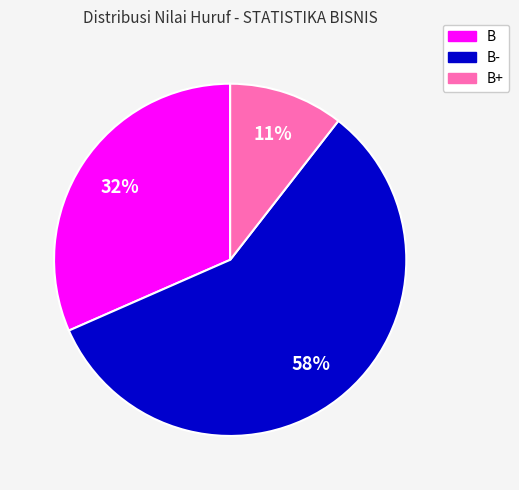

Count the number of slices in the pie.

3